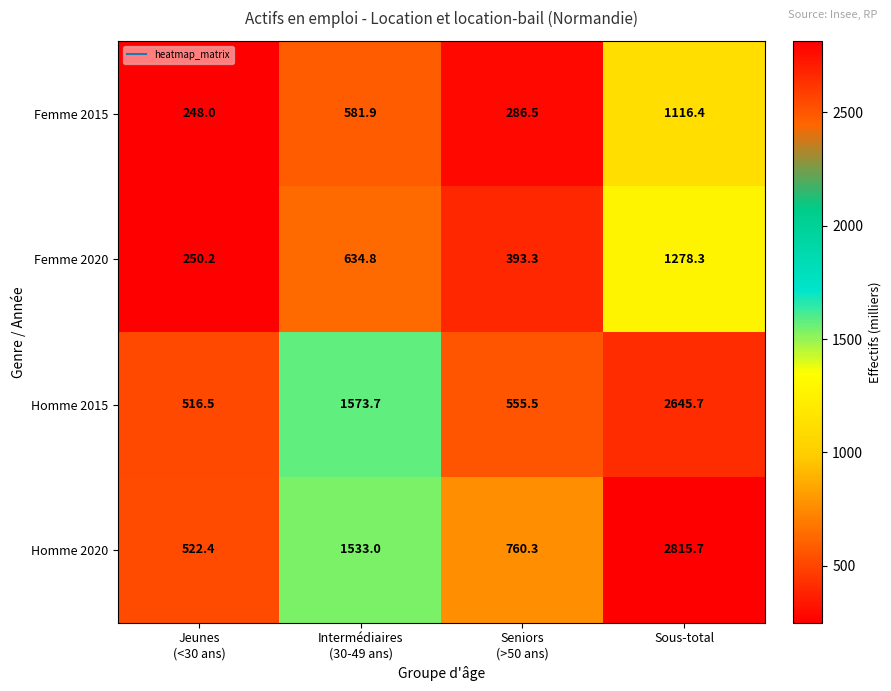

What is the greatest value displayed?

2815.7